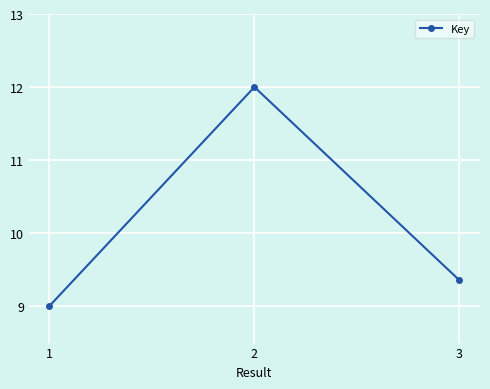

How many lines are shown in the chart?

1